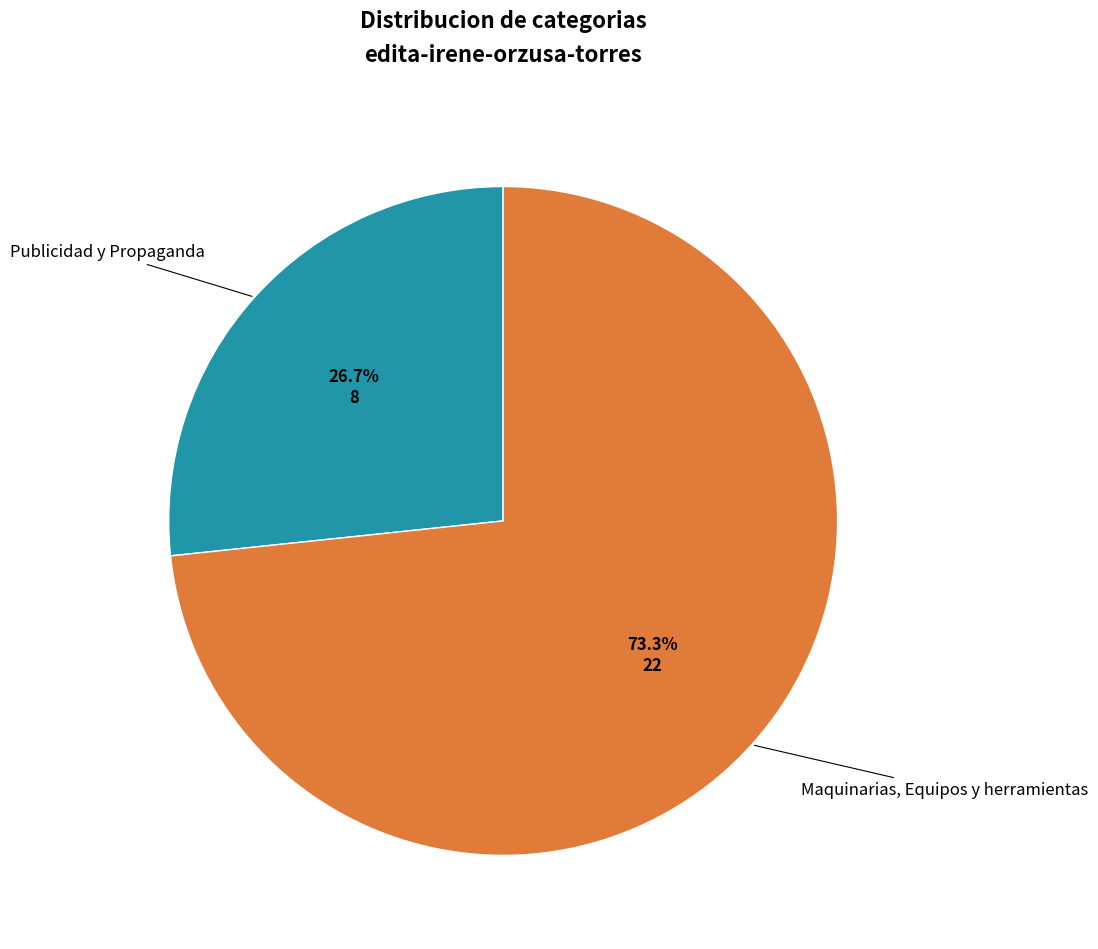

How many slices are in this pie chart?

2